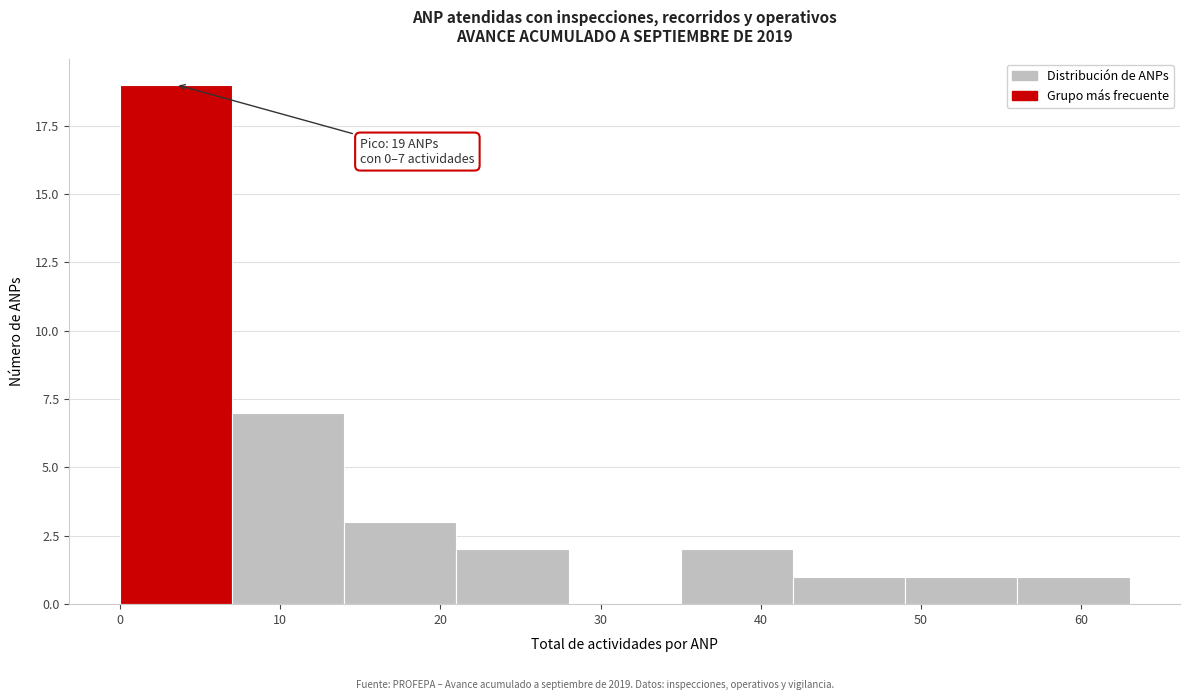

Over which range of the x-axis is the bar tallest?

0 to 7